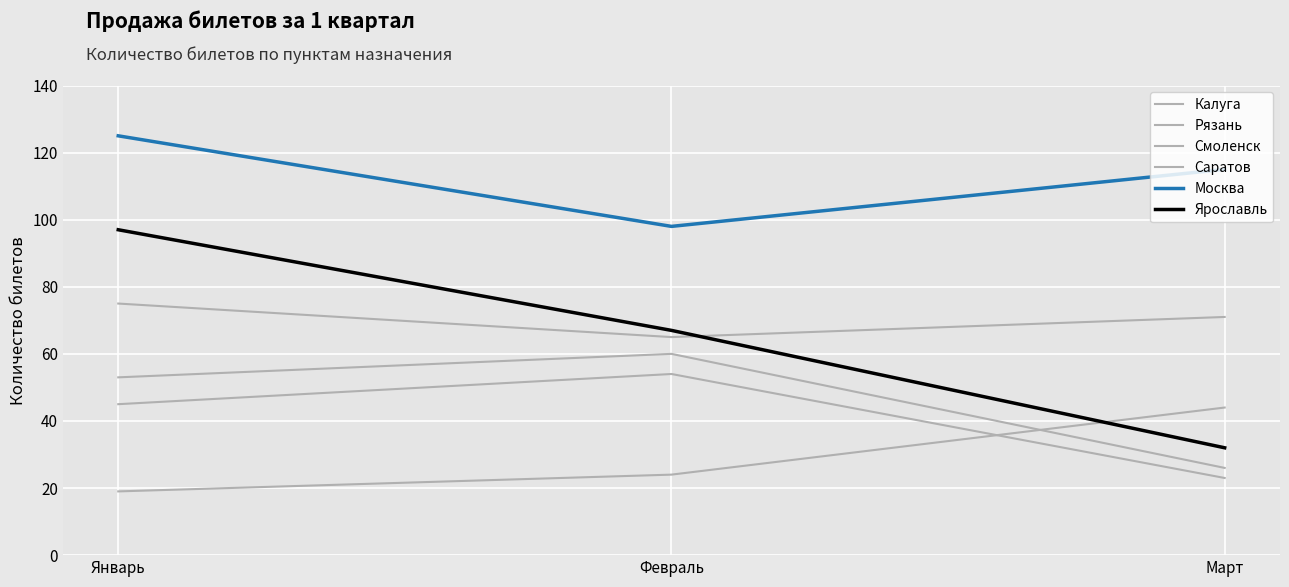

Does the chart display data point markers on the line(s)?

No